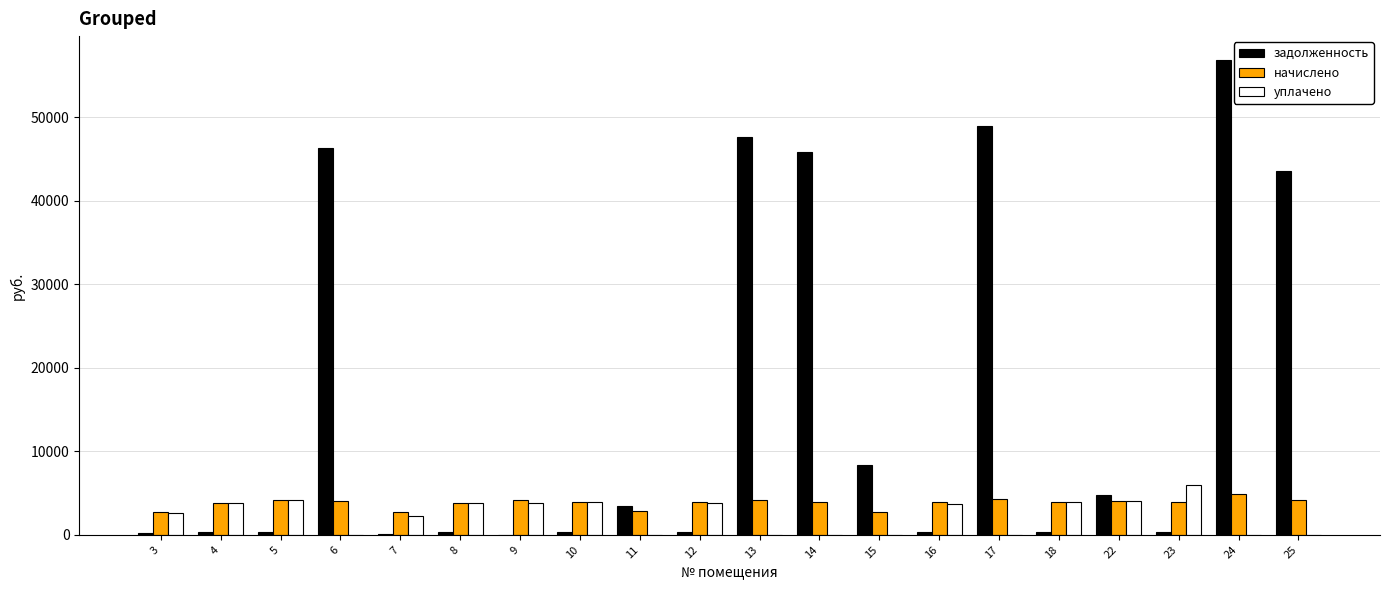

What is the average value of the начислено series?

3813.7